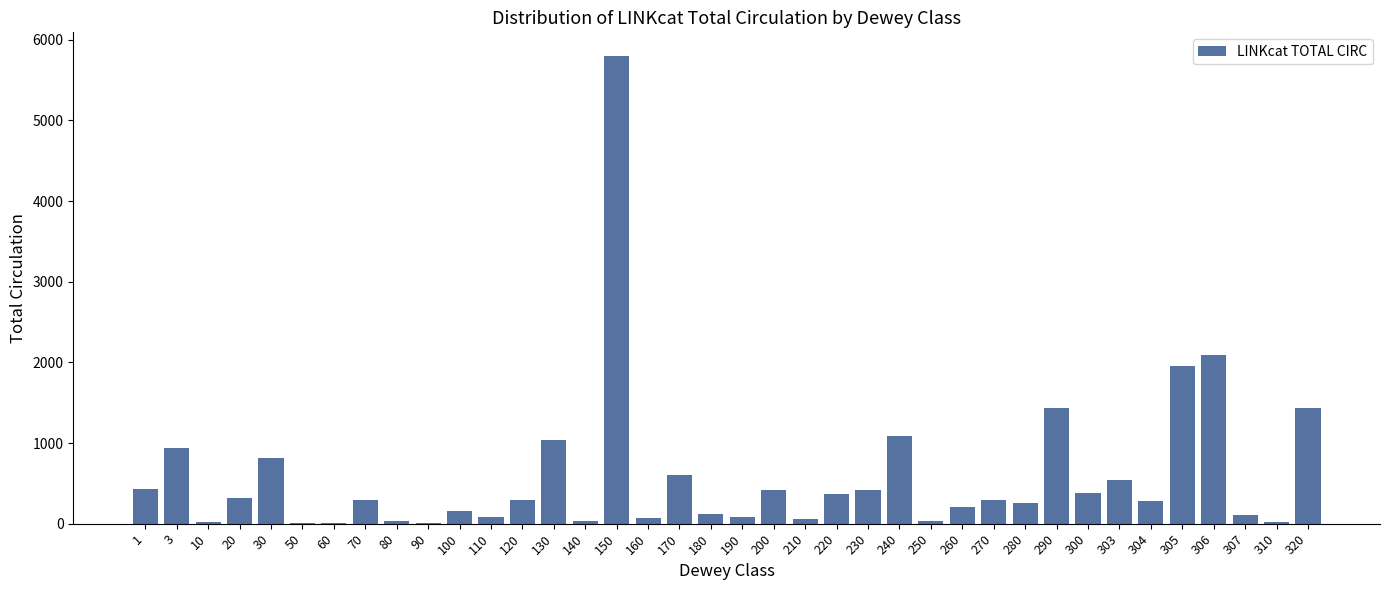

Is it true that the value at 304 is 282?

True